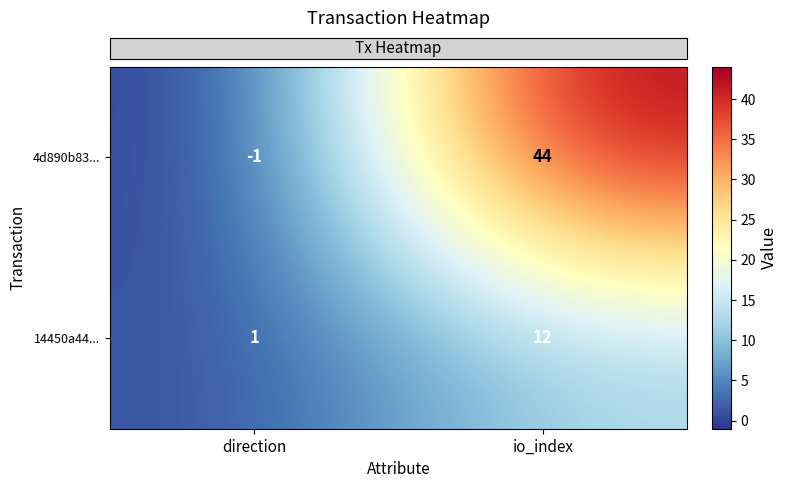

What value does the 4d890b83... series have at io_index, to the nearest 5?

45